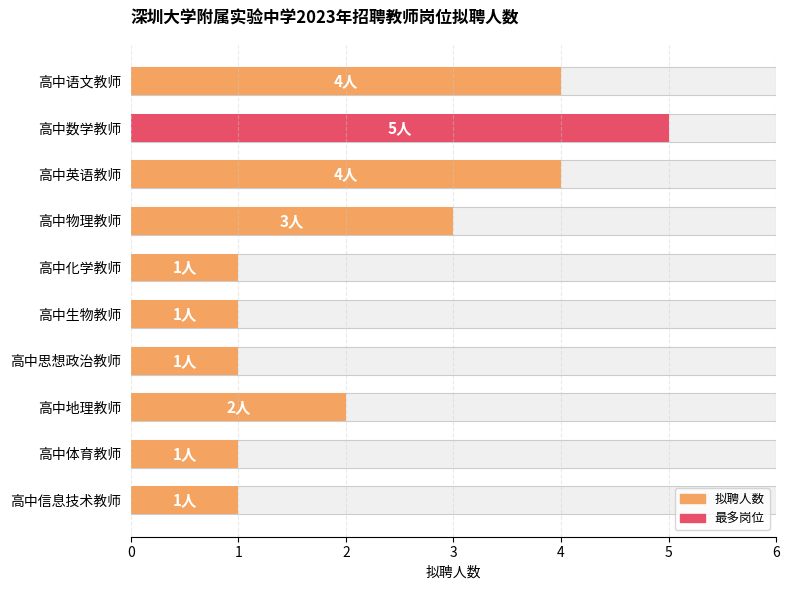

How many categories are shown in the chart?

10